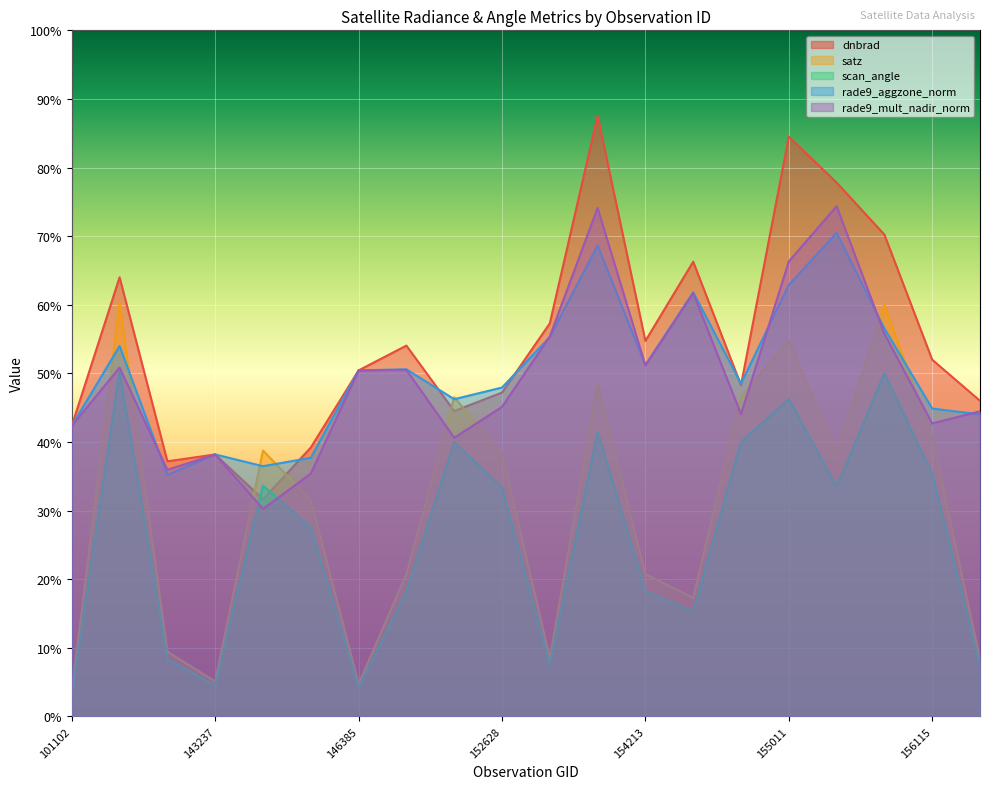

How many distinct data groups are displayed?

5